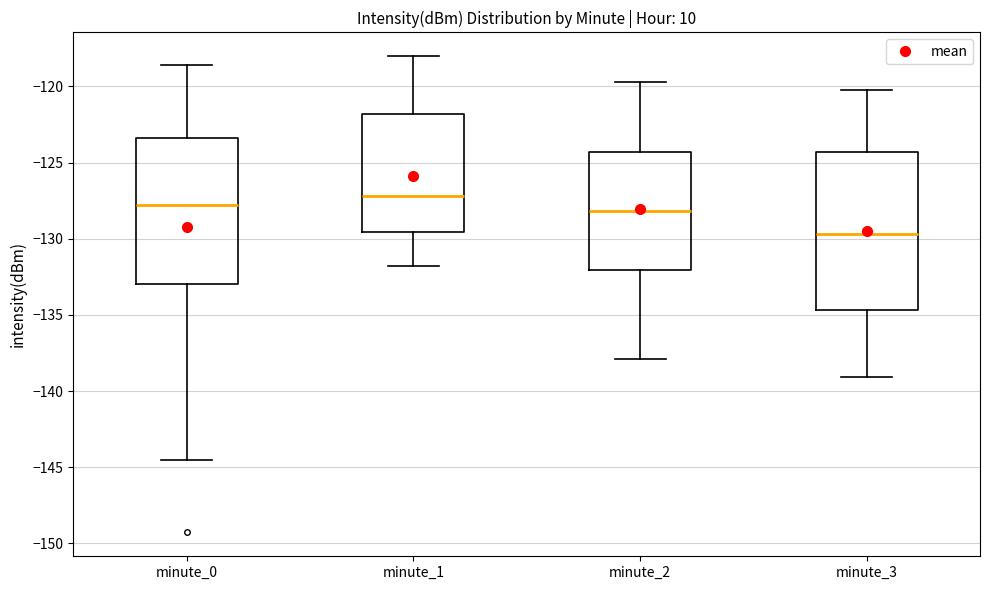

Where does the upper whisker of the box for minute_3 end on the y-axis? The values are not printed on the chart, so give them approximately, as read against the axis.

-120.0